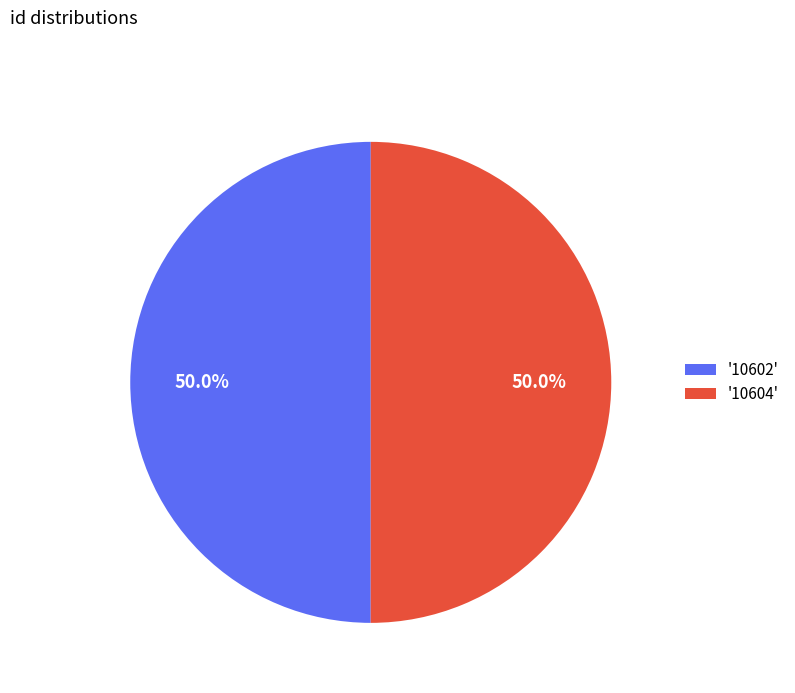

Approximately how many times larger is the value at '10604' compared to '10602'?

1.0